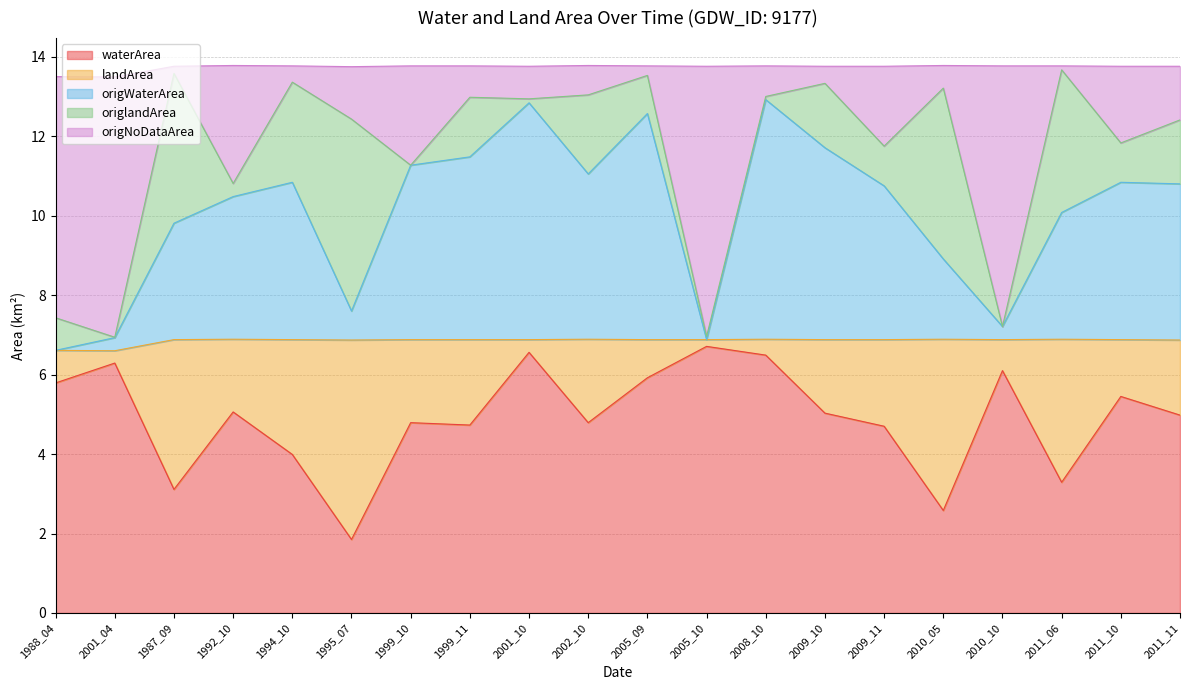

At which category does waterArea reach its first local peak?

2001_04